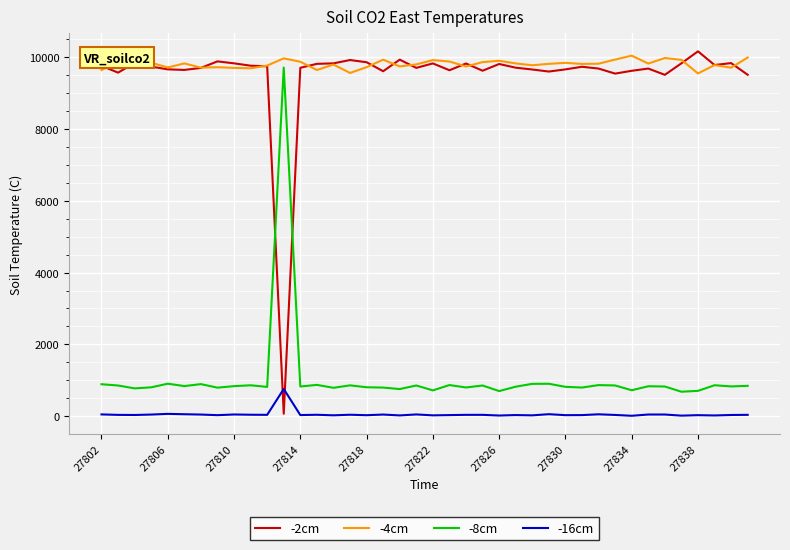

True or false: -16cm and -8cm intersect in this chart.

False